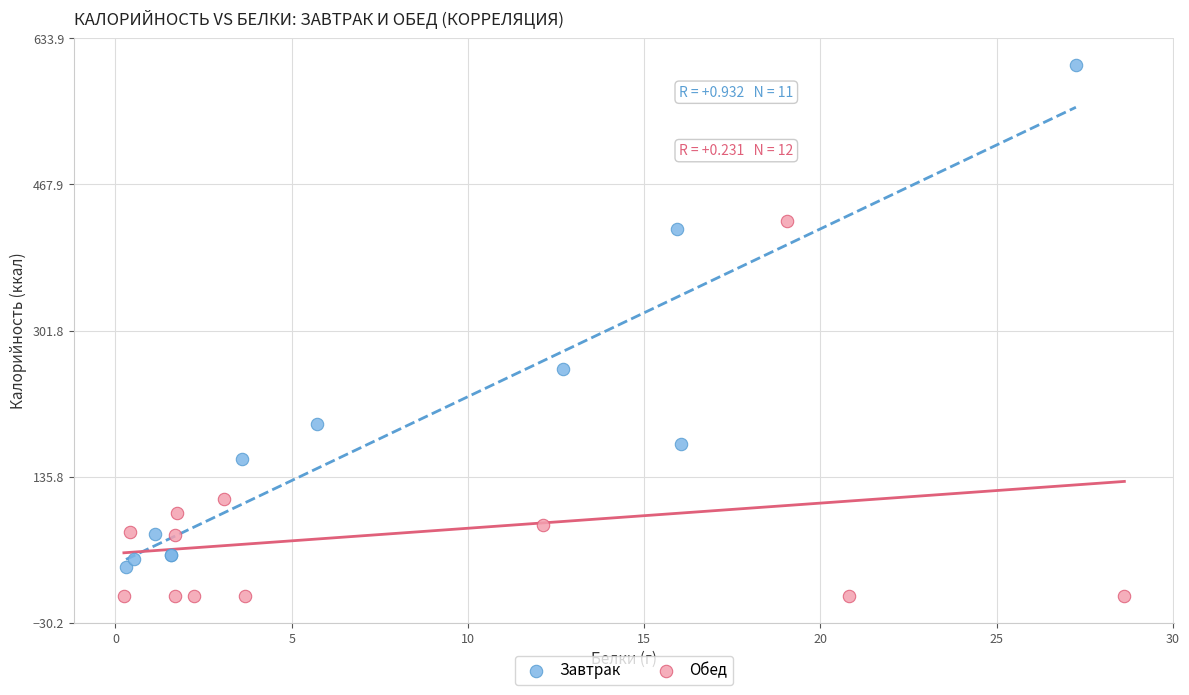

Which series contains the highest Y value?

Завтрак